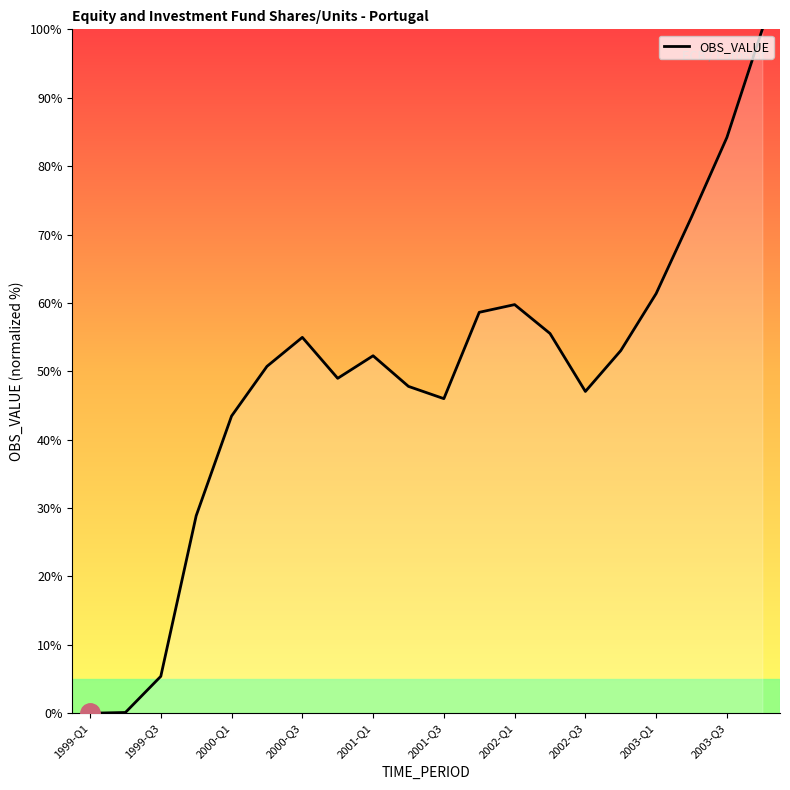

What is the difference between the maximum and minimum values?

100.0